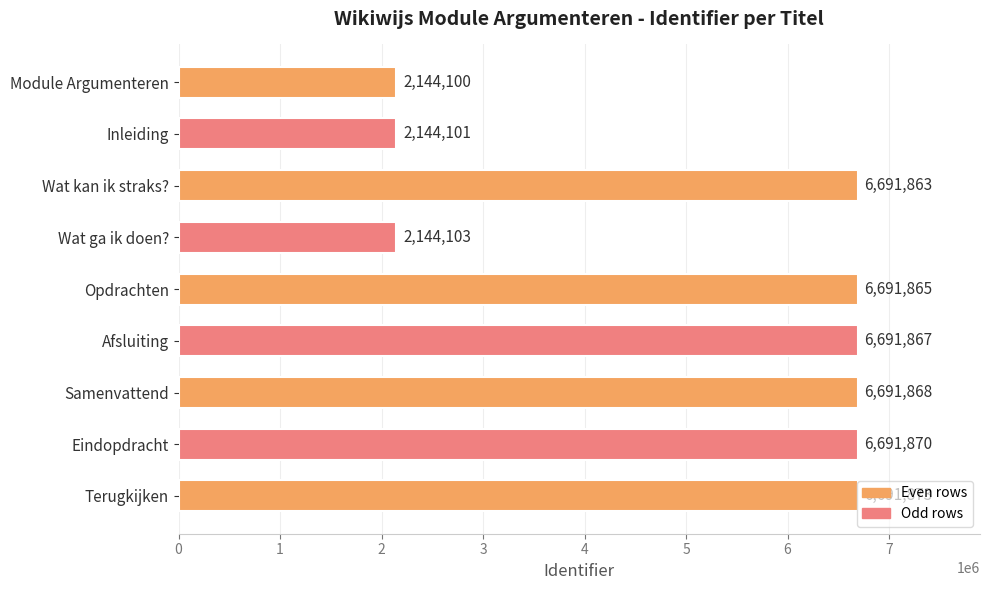

What is the difference between the second highest and minimum values?

4547770